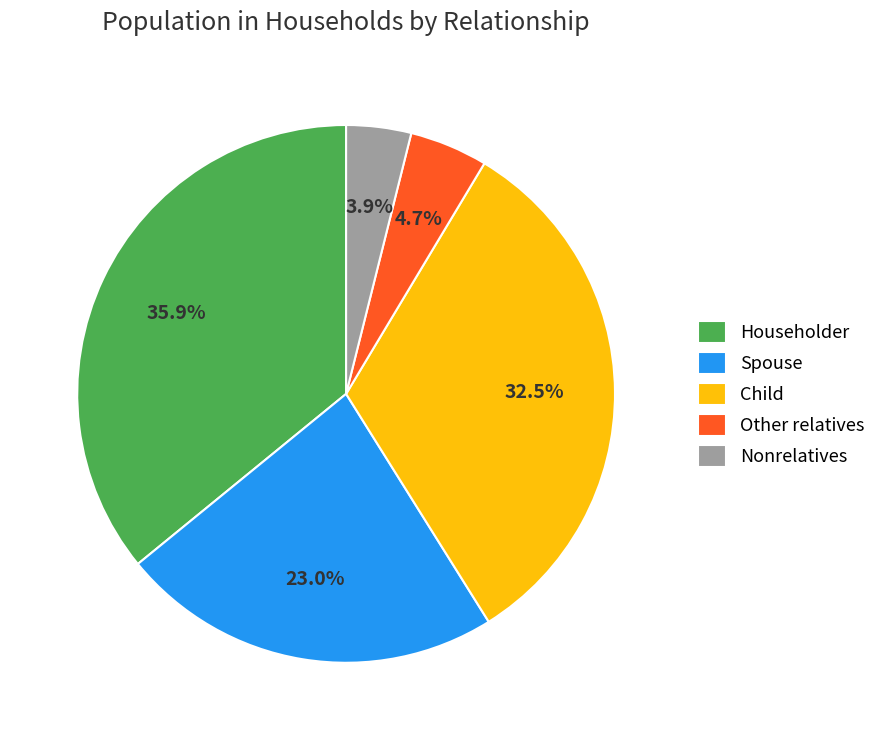

Rank the categories by value from lowest to highest.

Nonrelatives, Other relatives, Spouse, Child, Householder